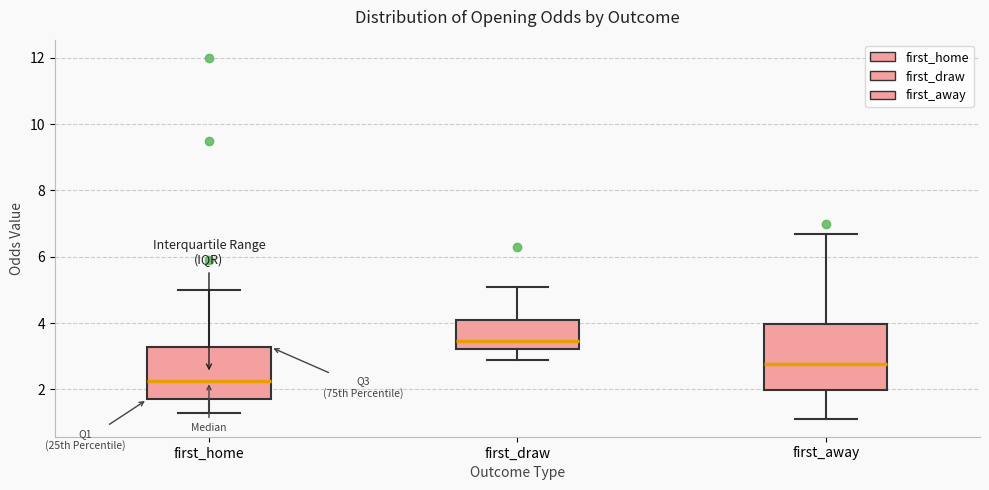

Reading left to right, read every box against the y-axis: the position of its median line, the range the box covers, and the ends of its whiskers. The values are not printed on the chart, so give them approximately, as read against the axis.

first_home: median 2.2, box 1.8 to 3.2, whiskers 1.2 to 5.0
first_draw: median 3.4, box 3.2 to 4.0, whiskers 3.0 to 5.2
first_away: median 2.8, box 2.0 to 4.0, whiskers 1.2 to 6.8